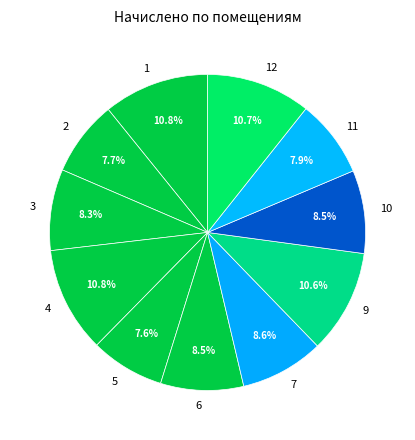

What percentage is NOT represented by 9?

89.4%